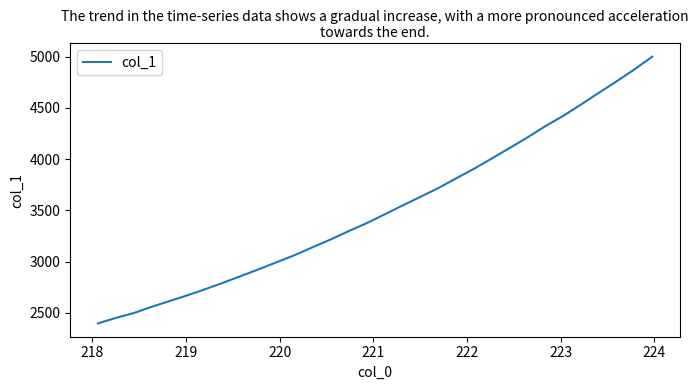

What is the difference between the maximum and minimum values?

2603.3